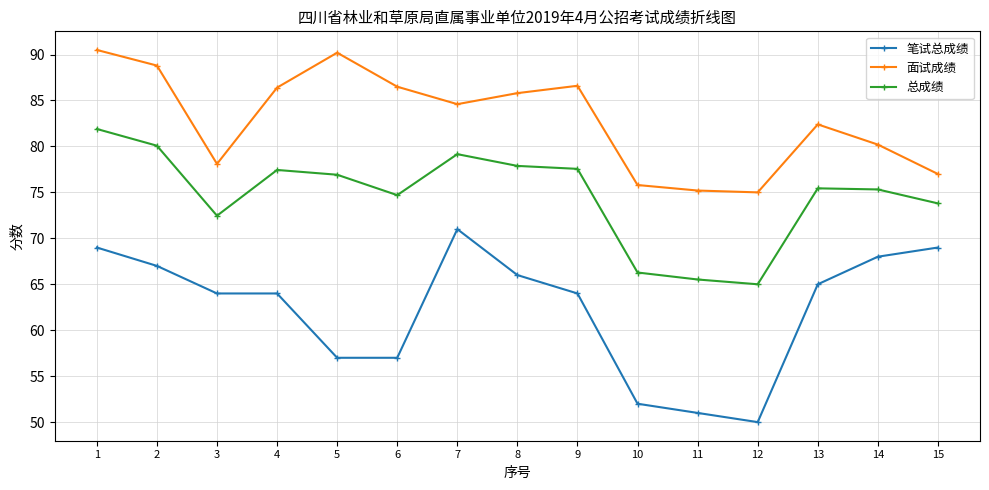

The value of 总成绩 at 15 is 73.8. True or false?

True